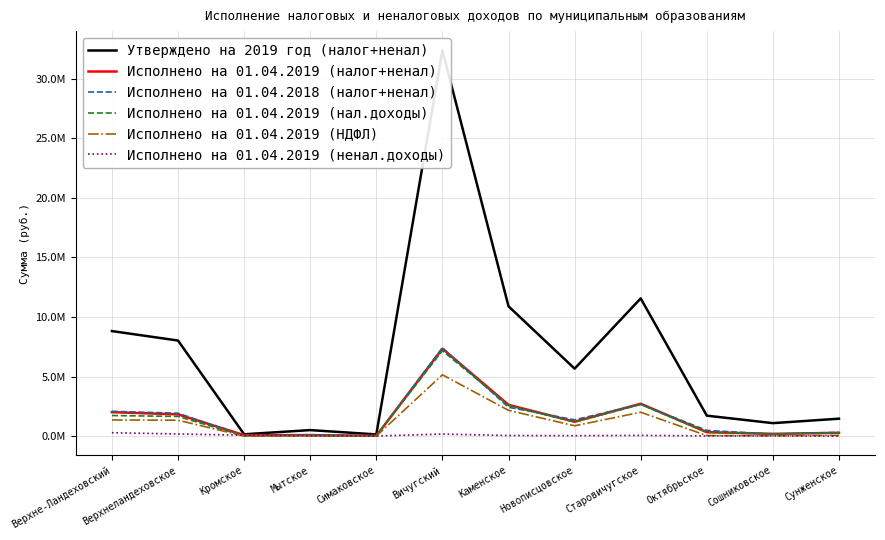

Which has a higher value, Мытское or Симаковское?

Мытское